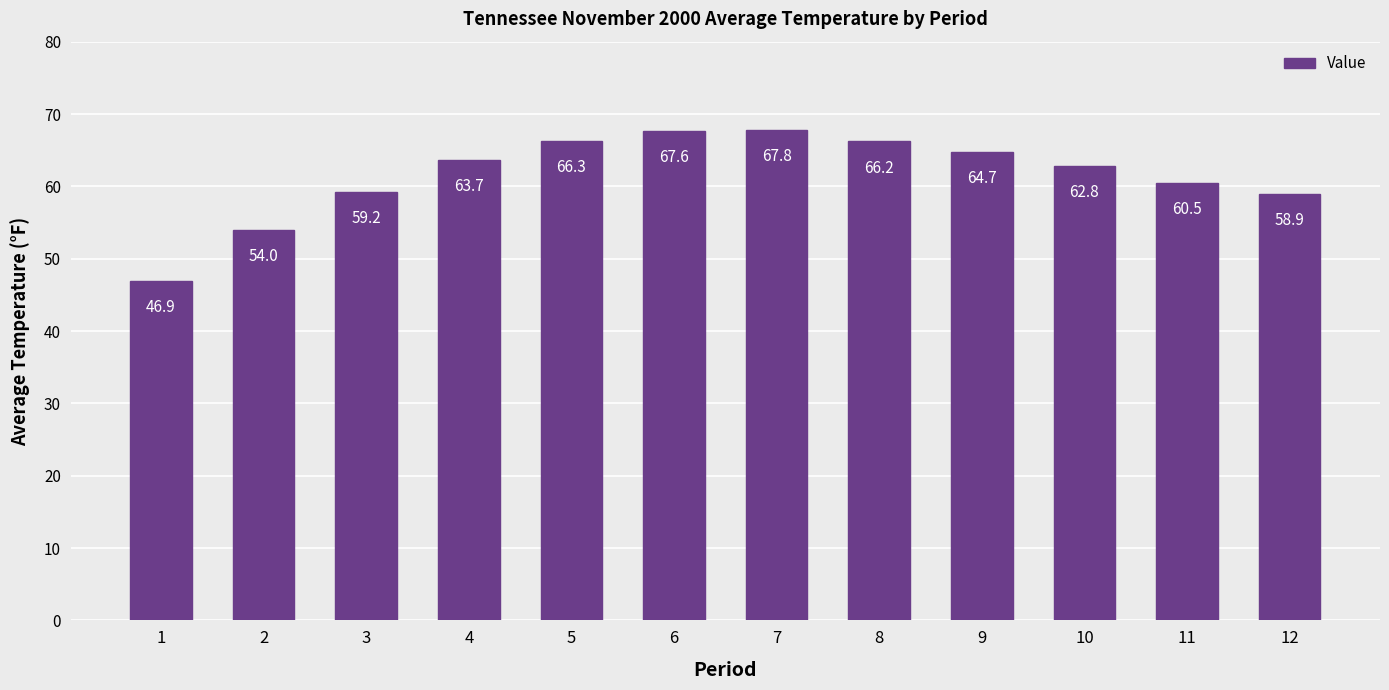

List the labels in order of value, smallest first.

1, 2, 12, 3, 11, 10, 4, 9, 8, 5, 6, 7